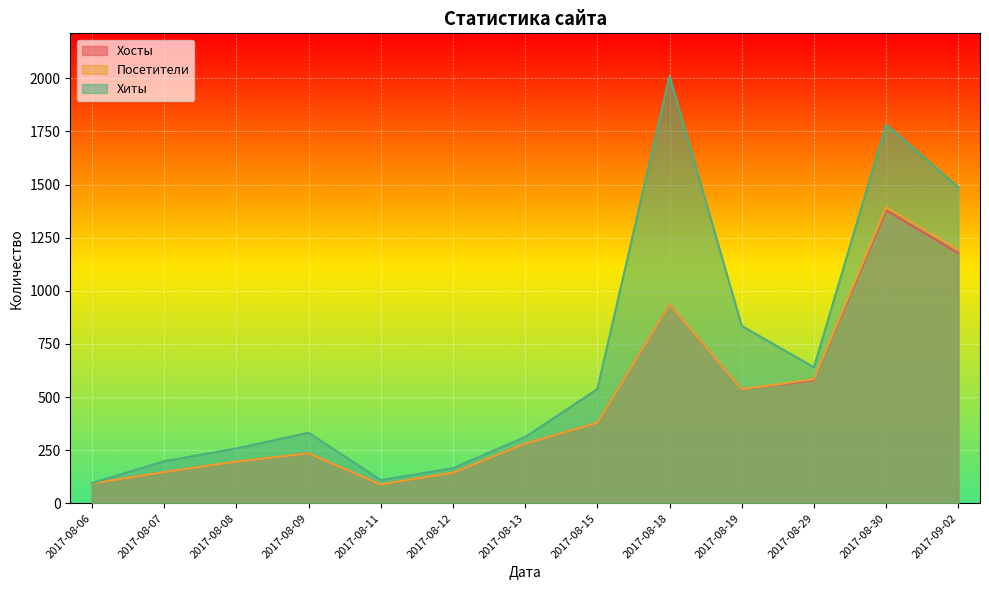

At 2017-08-18, list the series in order from largest to smallest.

Хиты, Хосты, Посетители